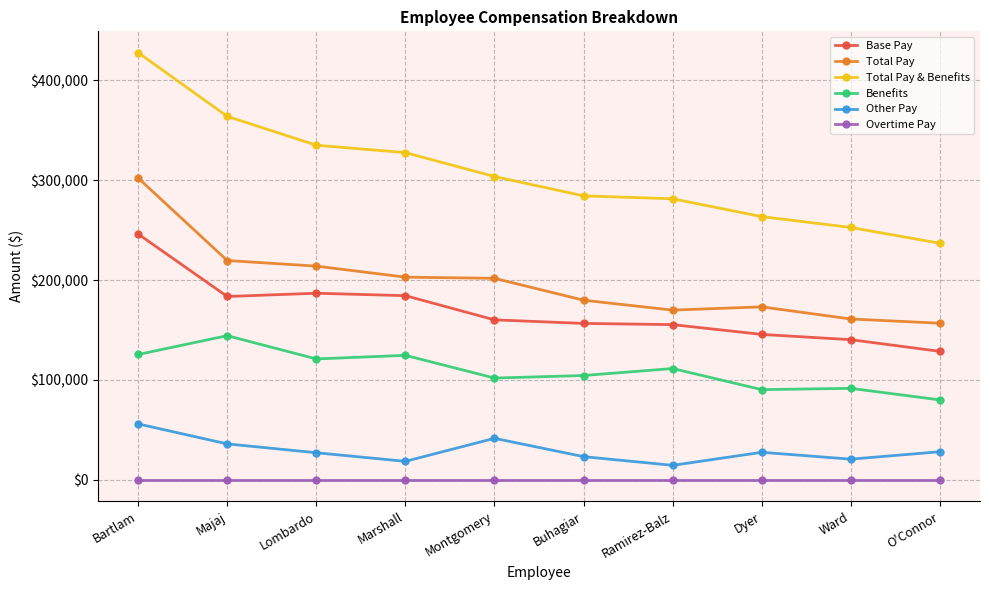

True or false: Total Pay & Benefits has a value of 335068.7 at Lombardo.

True